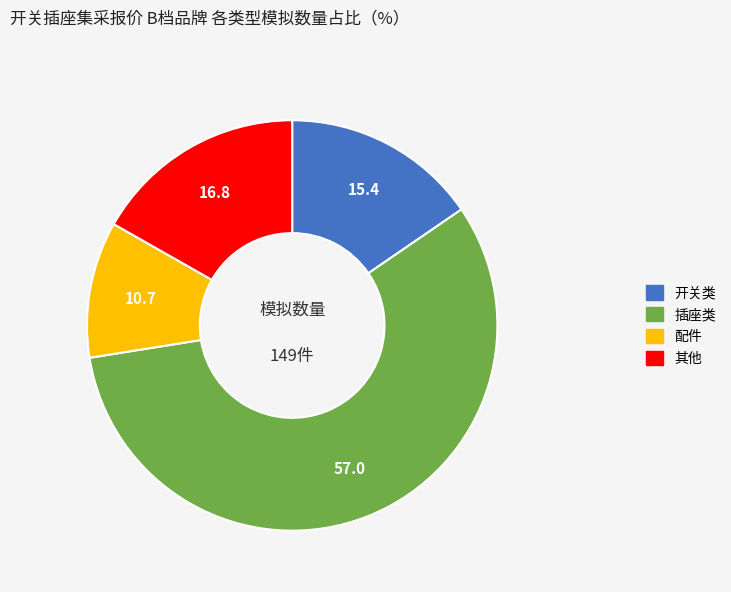

Do 其他 and 开关类 together represent more than half of the pie?

No